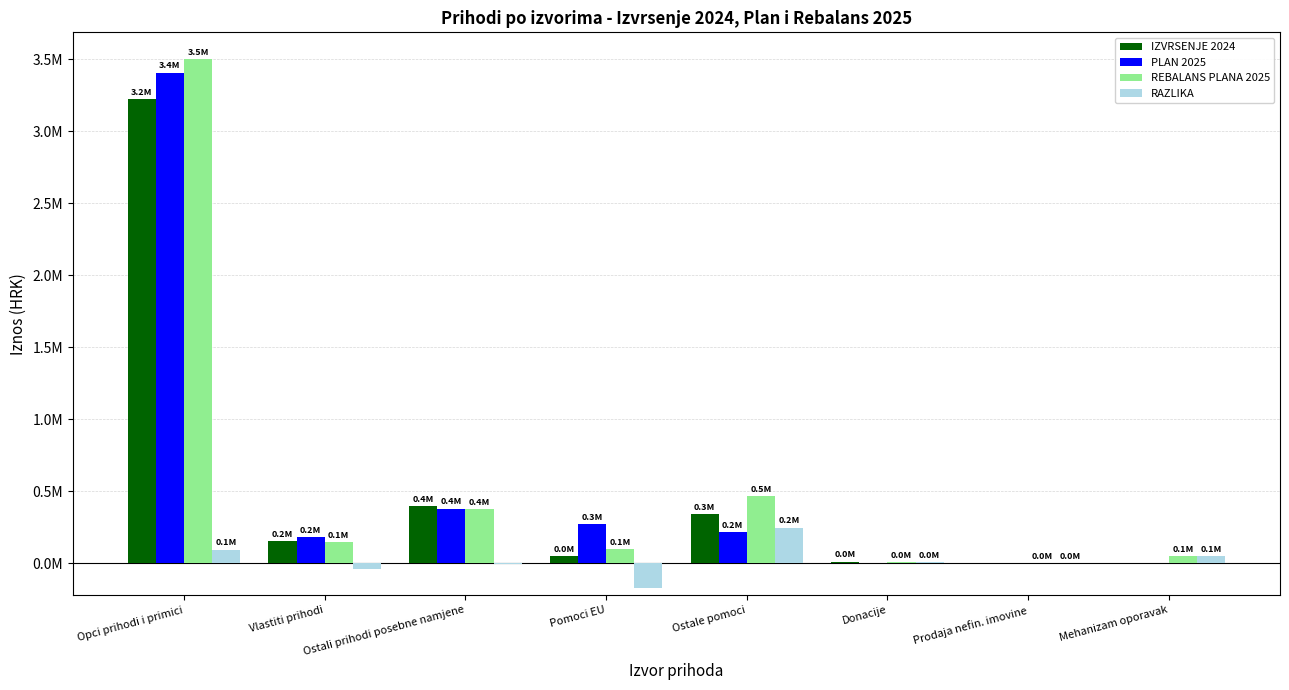

What are all the series names shown in the legend?

IZVRSENJE 2024, PLAN 2025, REBALANS PLANA 2025, RAZLIKA